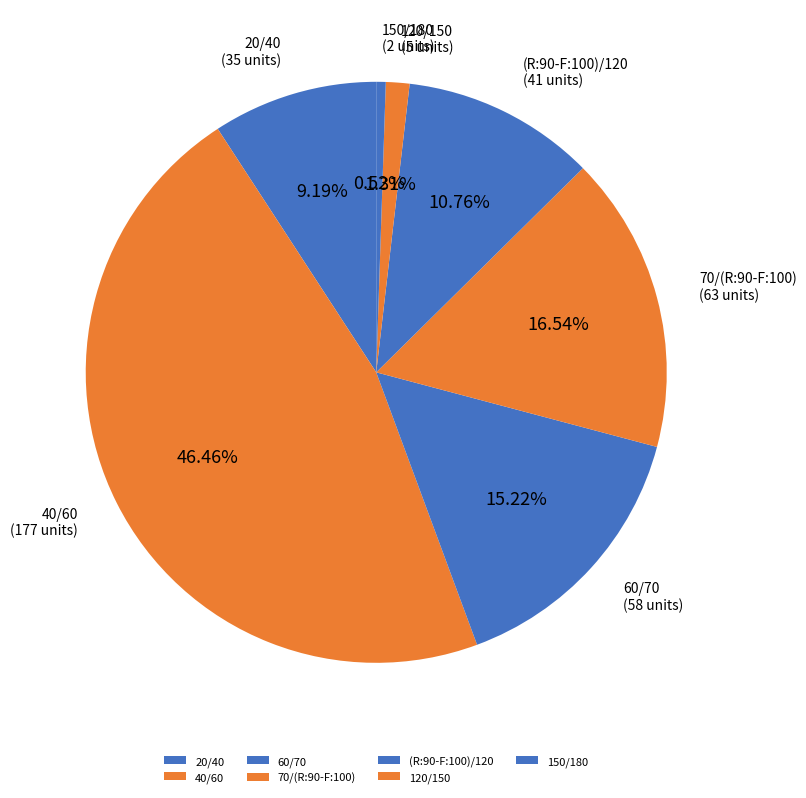

To the nearest percent, what is the difference between the (R:90-F:100)/120 and 120/150 slice percentages?

9%